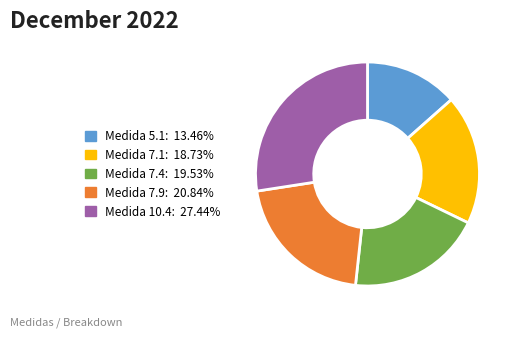

Is there any slice that represents more than half of the pie?

No